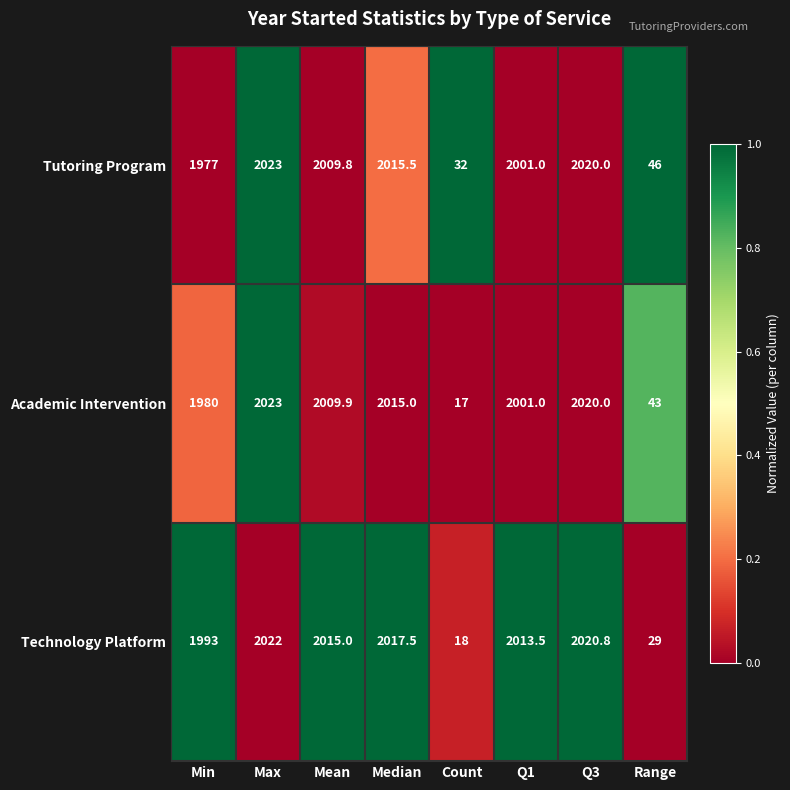

Rank the categories by Tutoring Program value from highest to lowest.

Max, Q3, Median, Mean, Q1, Min, Range, Count